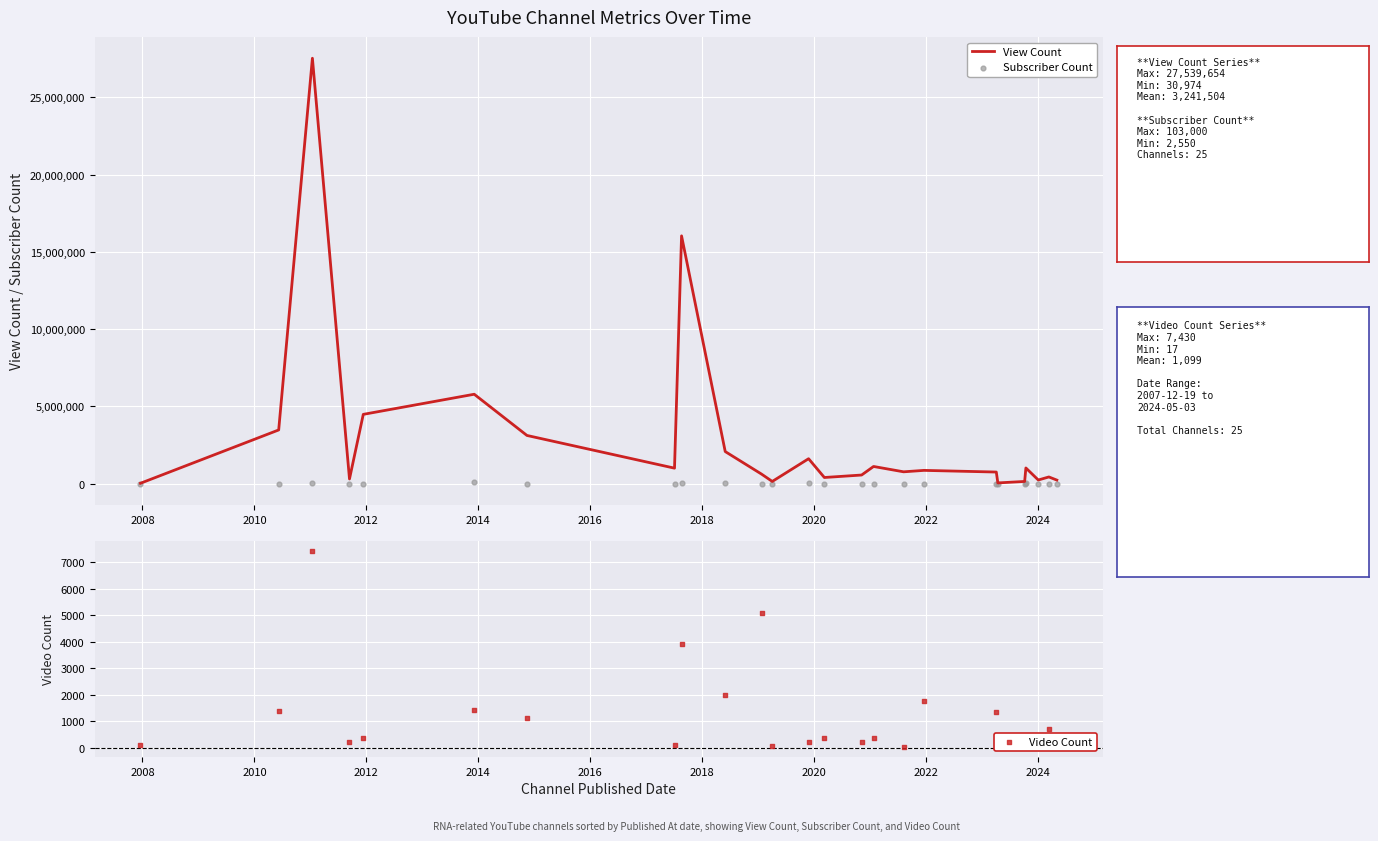

Which series has the largest total across all categories?

View Count